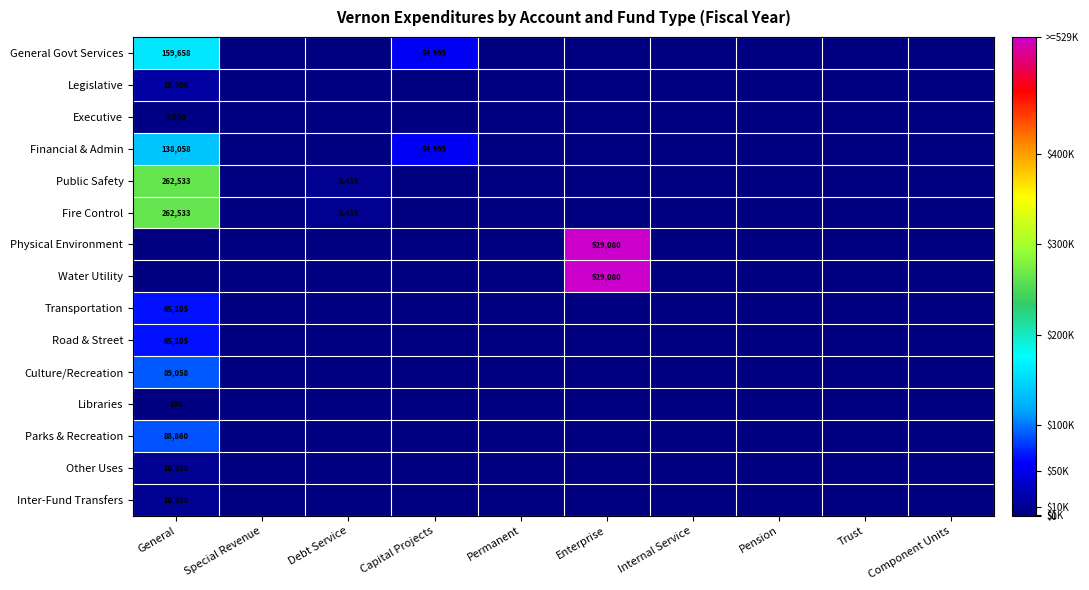

What is the greatest value displayed?

529080